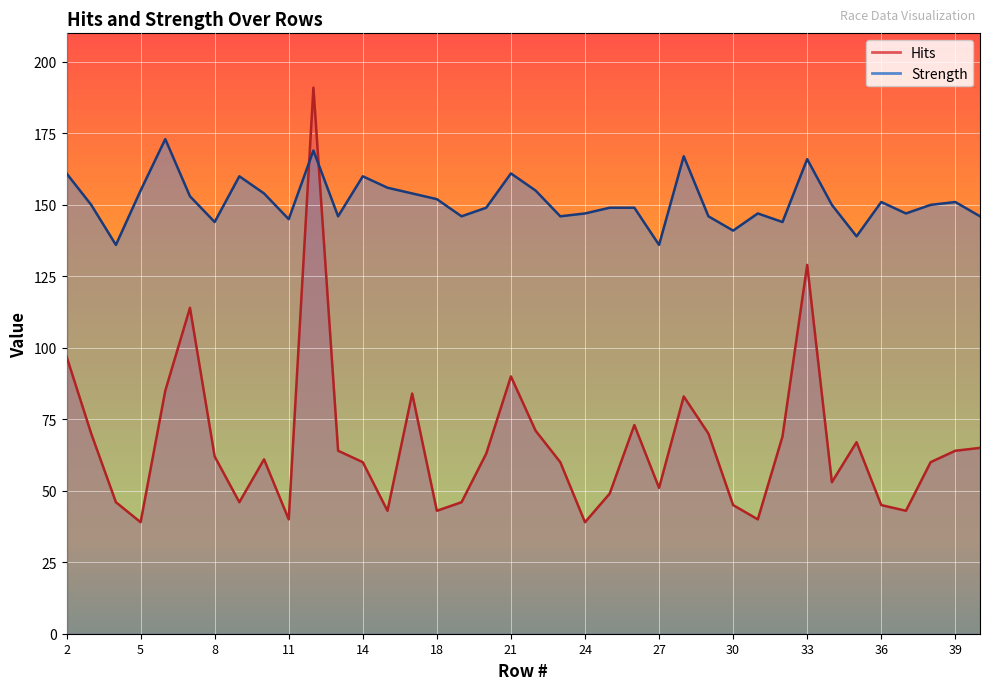

How many interior local peaks does the Hits series have?

9